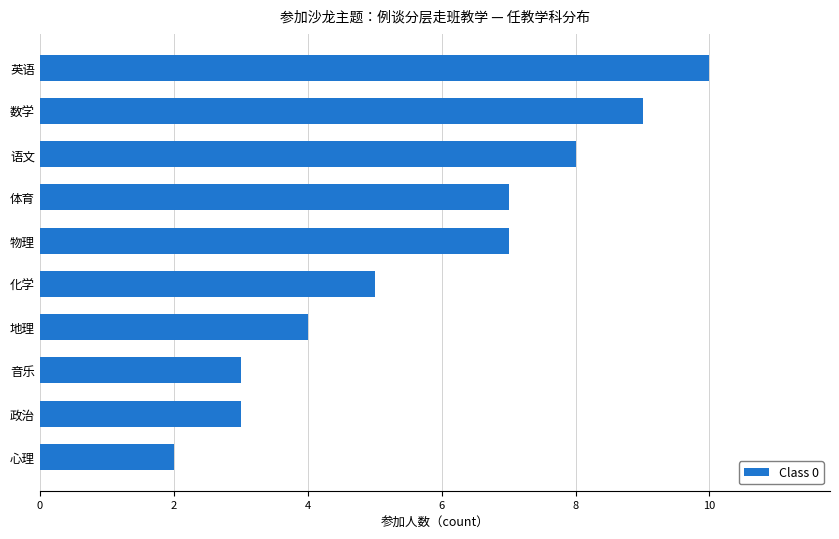

Are the bars grouped side by side (vs. stacked)?

No